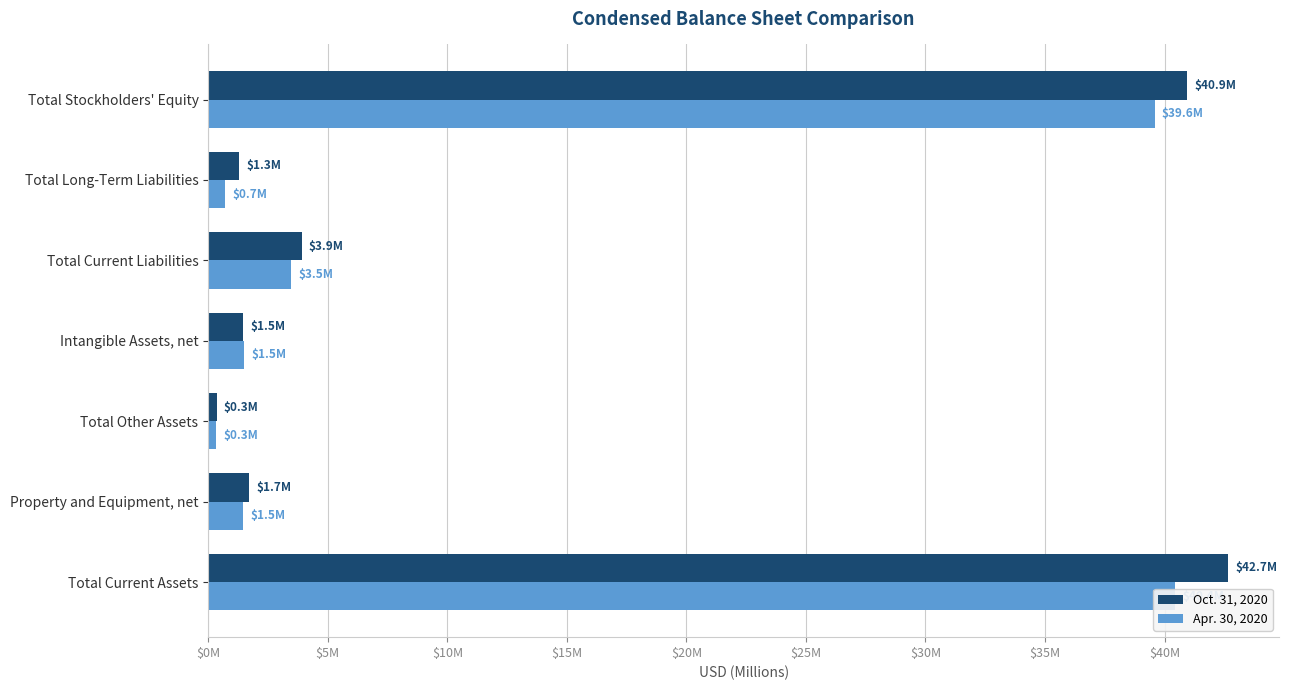

Reading right to left, what are all the values shown in this chart?

Oct. 31, 2020: 40.9	1.3	3.9	1.5	0.3	1.7	42.7
Apr. 30, 2020: 39.6	0.7	3.5	1.5	0.3	1.5	40.4